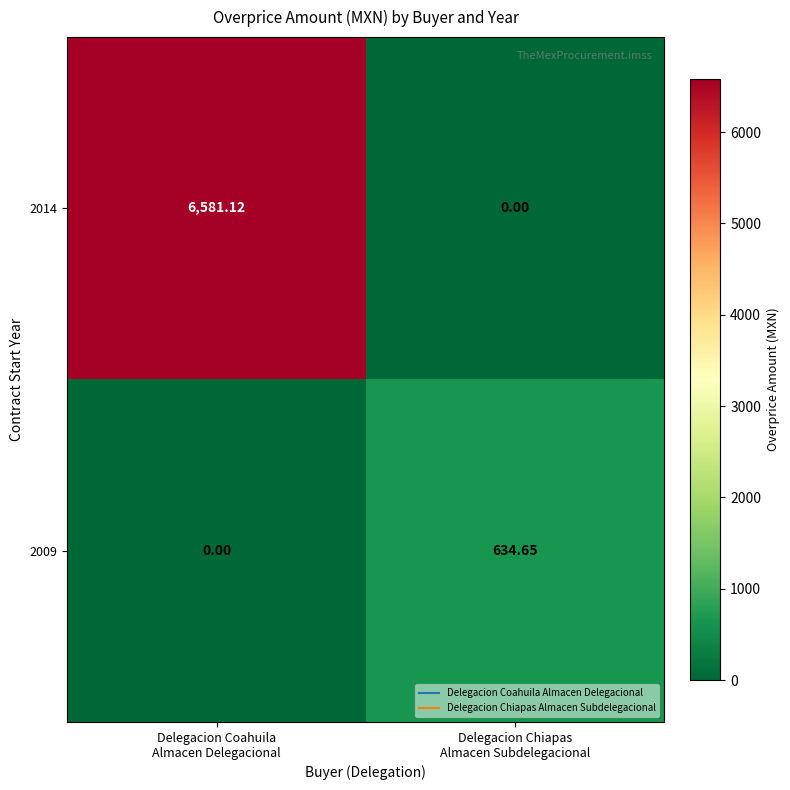

How many values in the 2014 series are below 6581?

1